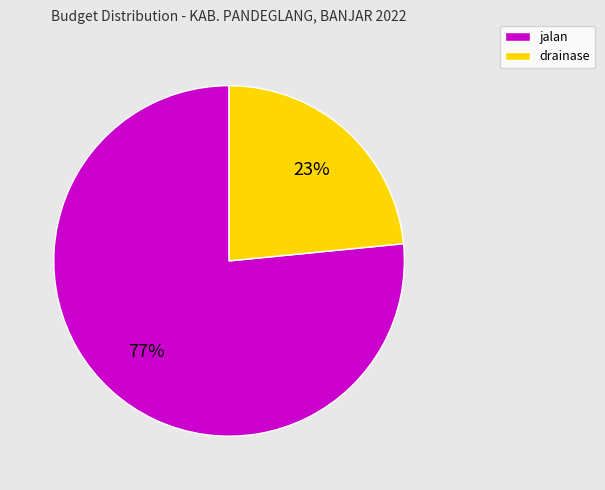

What is the ratio of the value at jalan to the value at drainase?

3.3